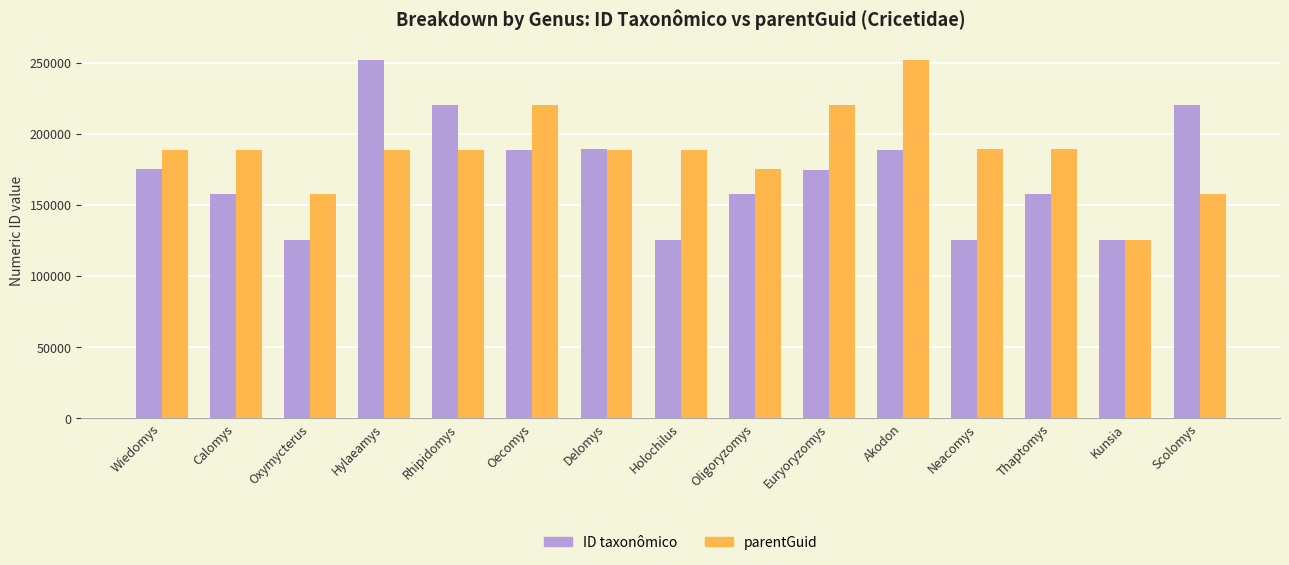

List the series in order of their overall mean, highest first.

parentGuid, ID taxonômico